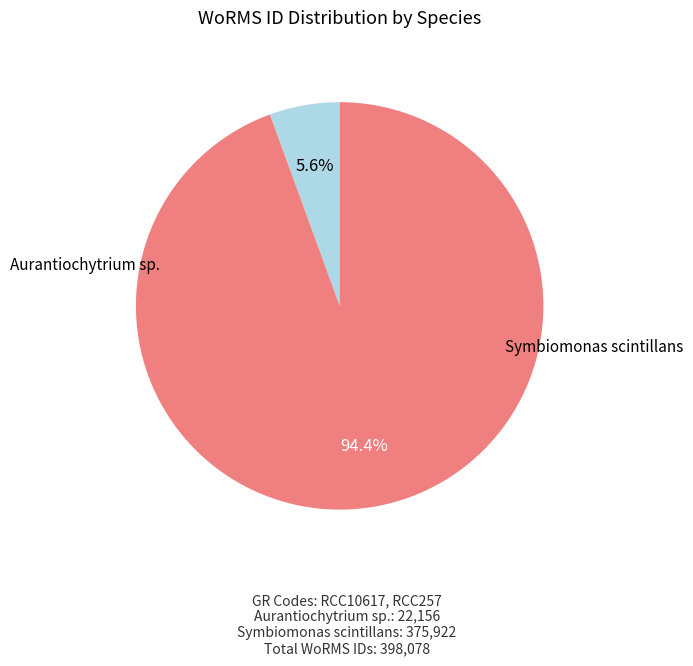

Does any single category account for the majority?

Yes